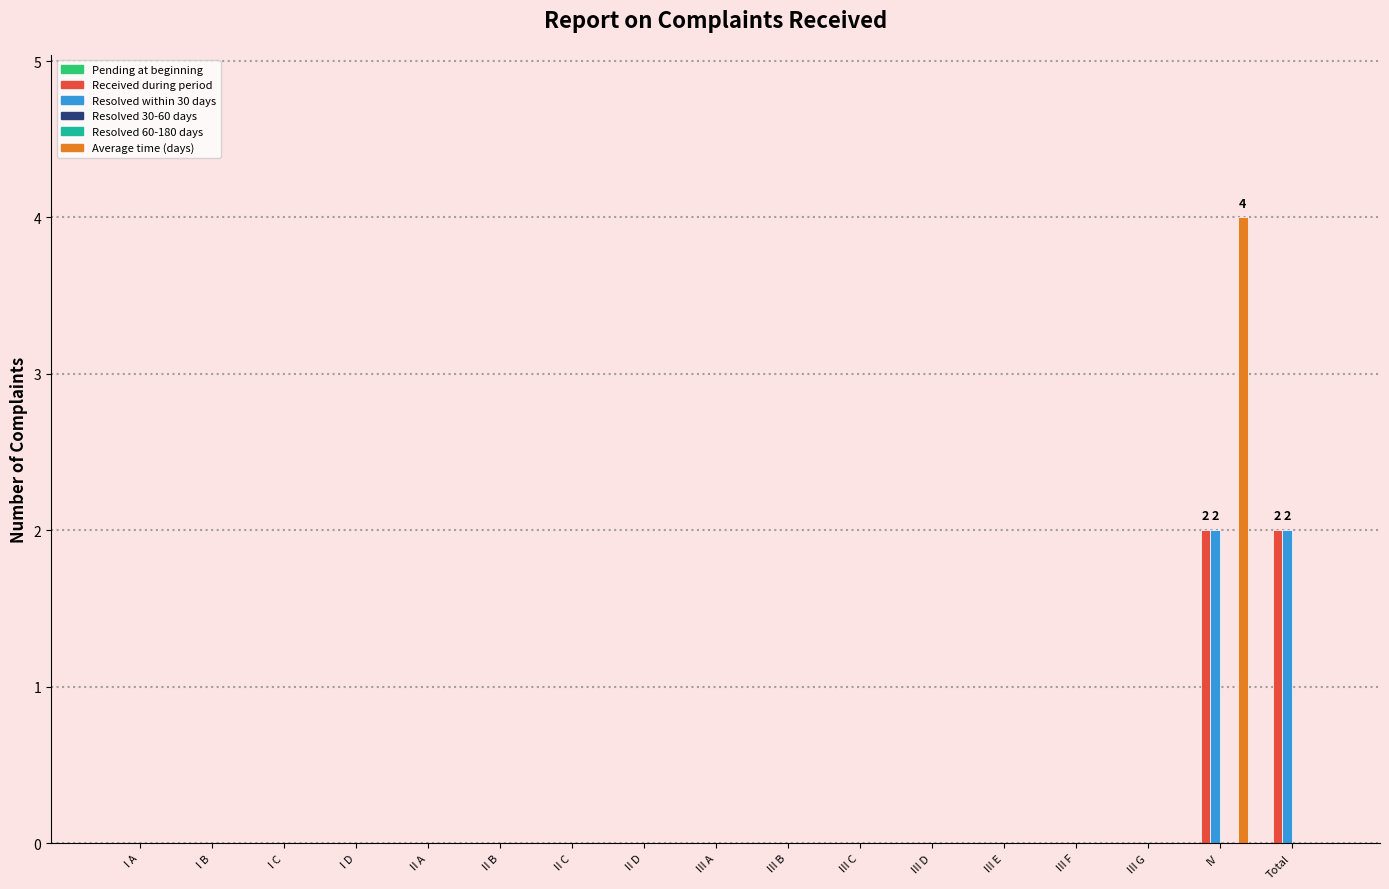

At which label is Average time (days) closest to 2?

I A